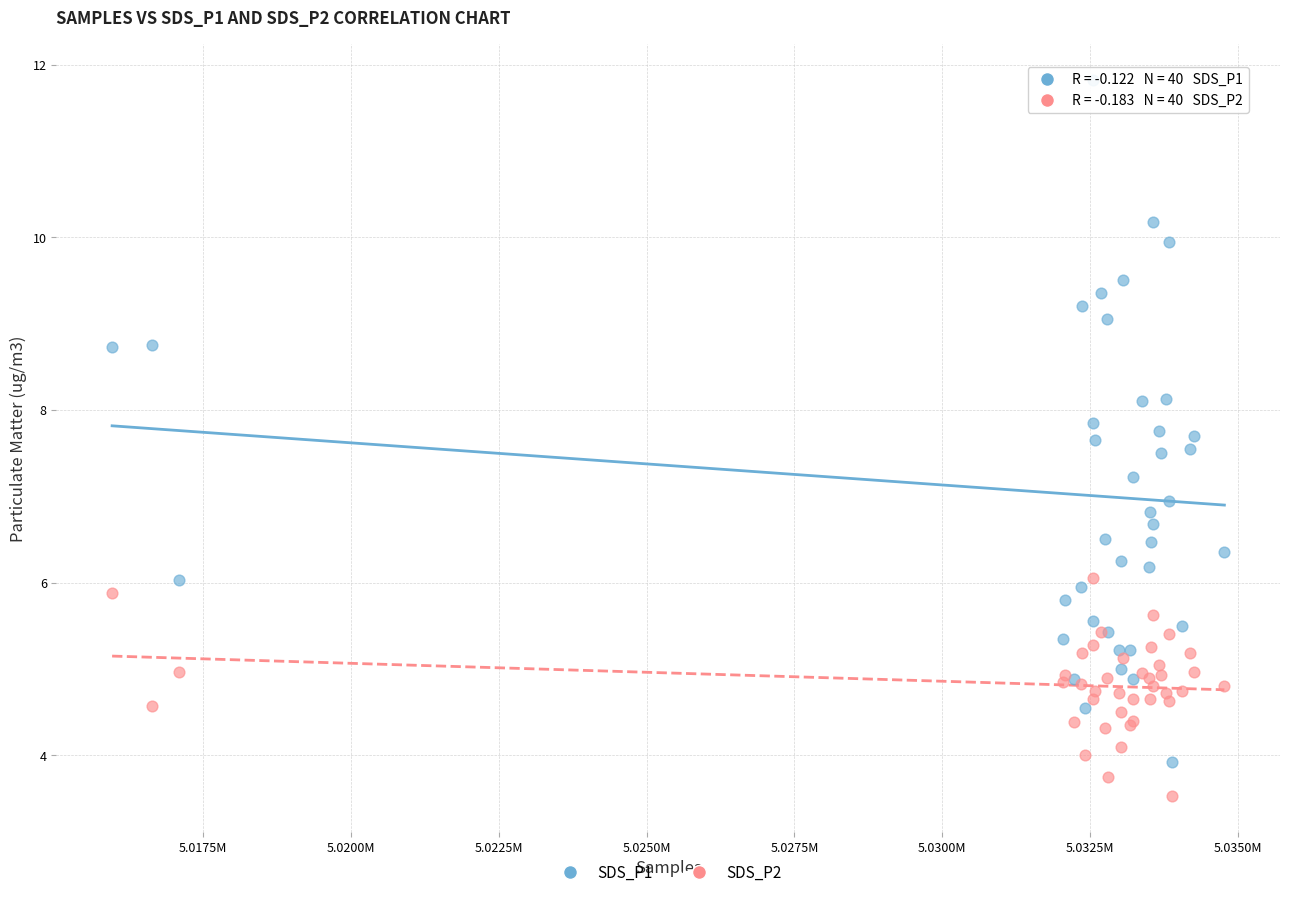

Which series reaches the maximum Y coordinate?

SDS_P1